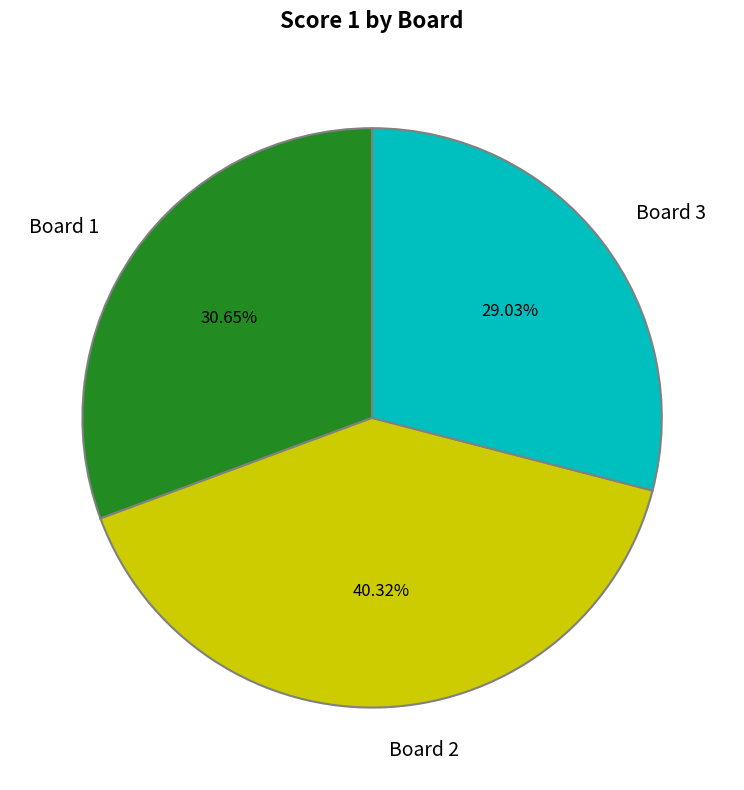

To the nearest percent, what is the difference between the largest and smallest slice percentages?

11%